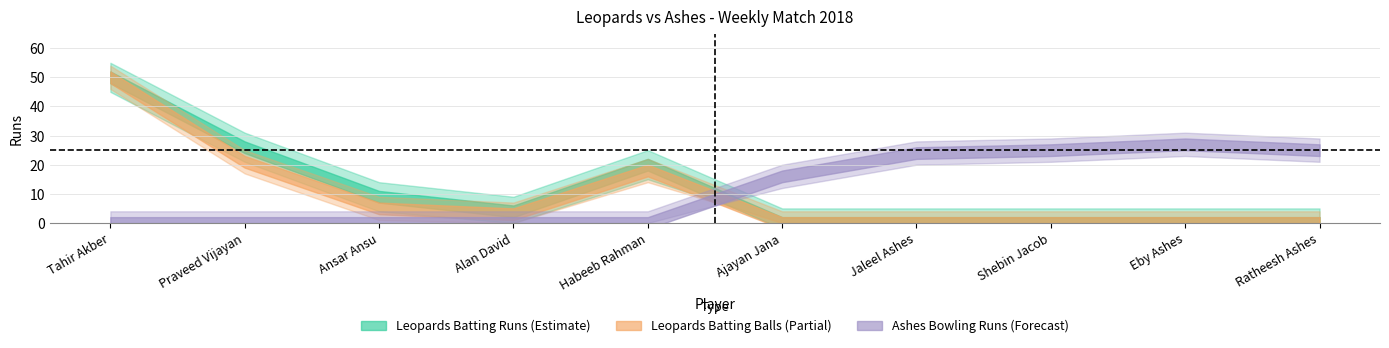

What is the difference between the second highest and second lowest values in the Leopards Batting Balls series?

21